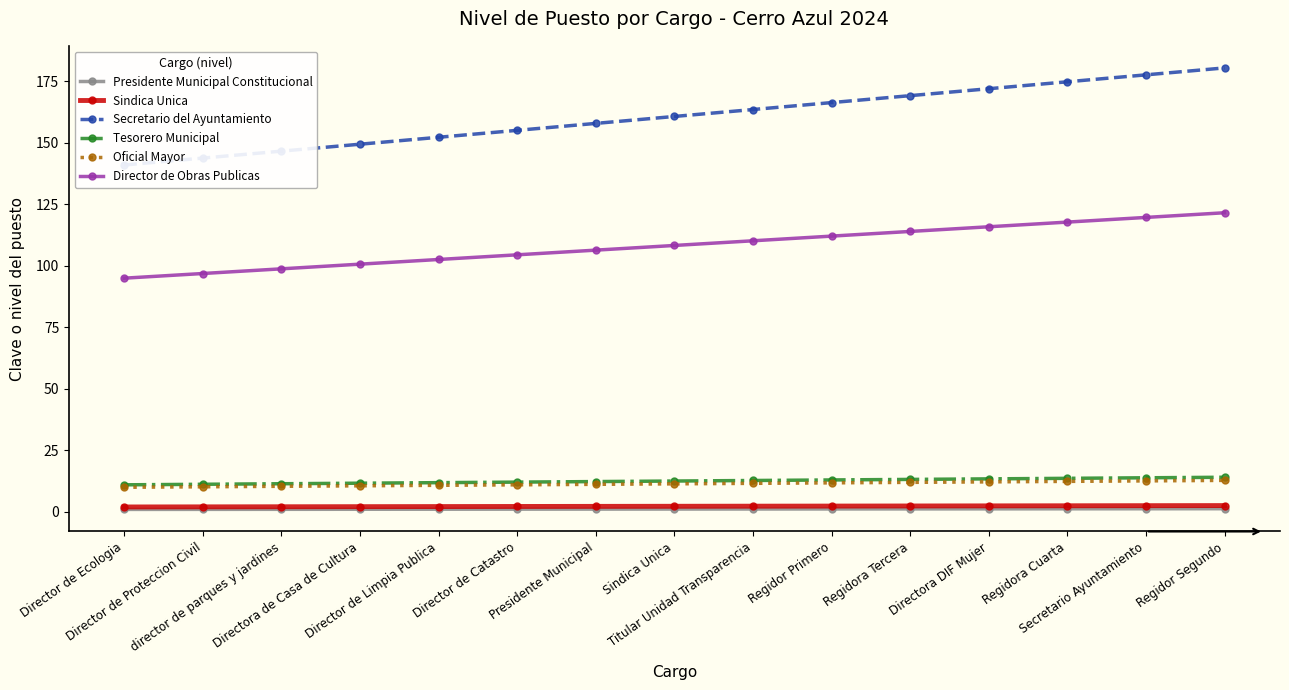

What is the difference between the maximum and second lowest values in the Secretario del Ayuntamiento series?

36.7